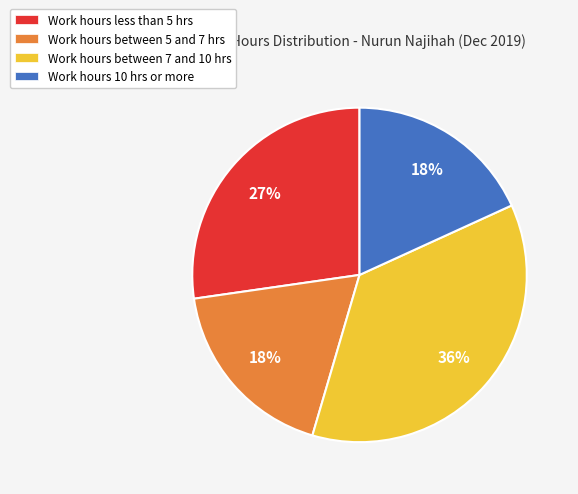

To the nearest percent, what percentage of the pie is Work hours between 7 and 10 hrs?

36%